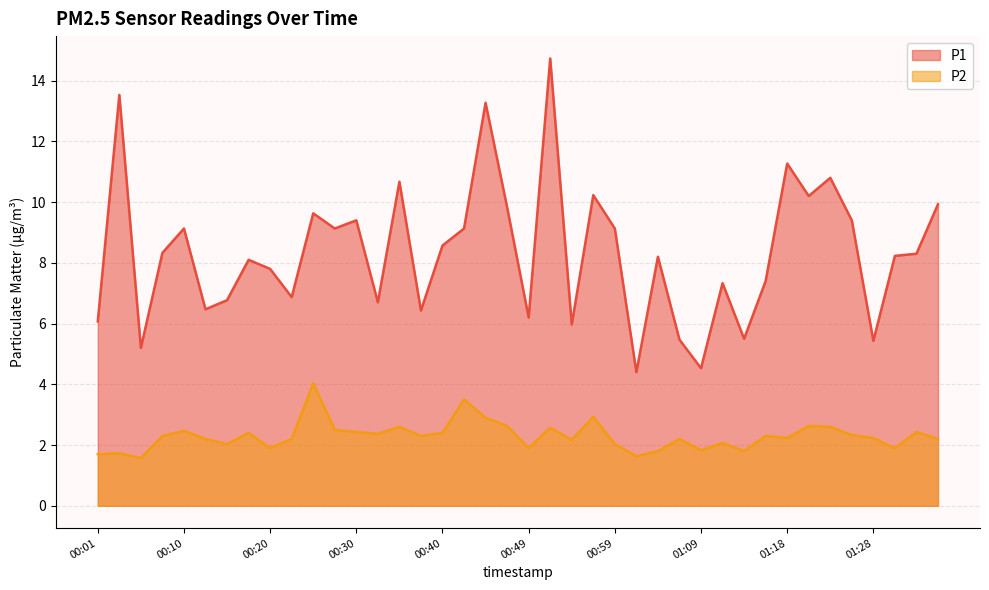

Where is the first local maximum for P2?

00:03